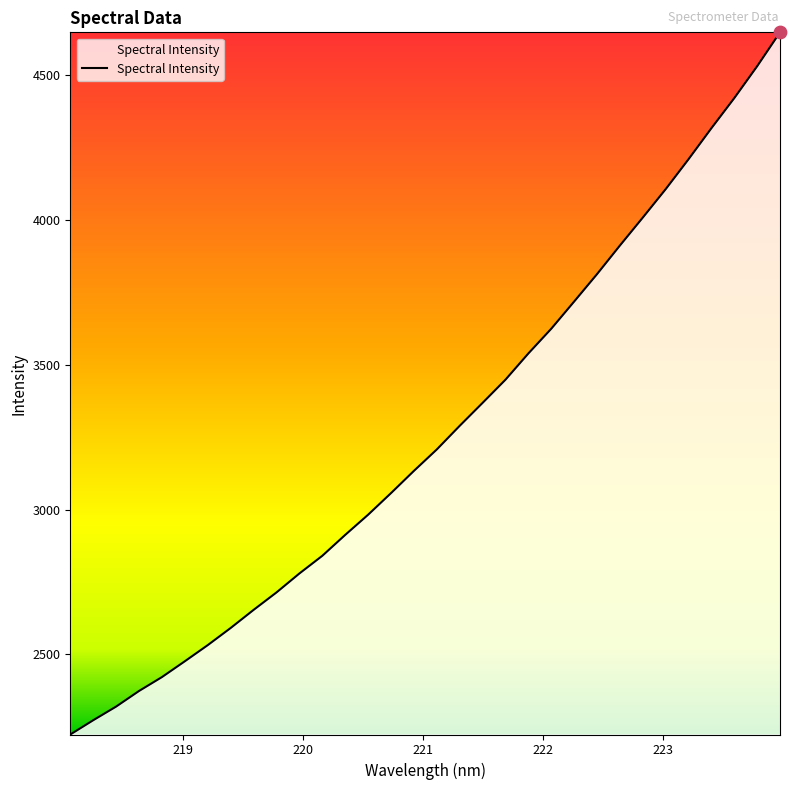

What is the smallest value displayed?

2223.5